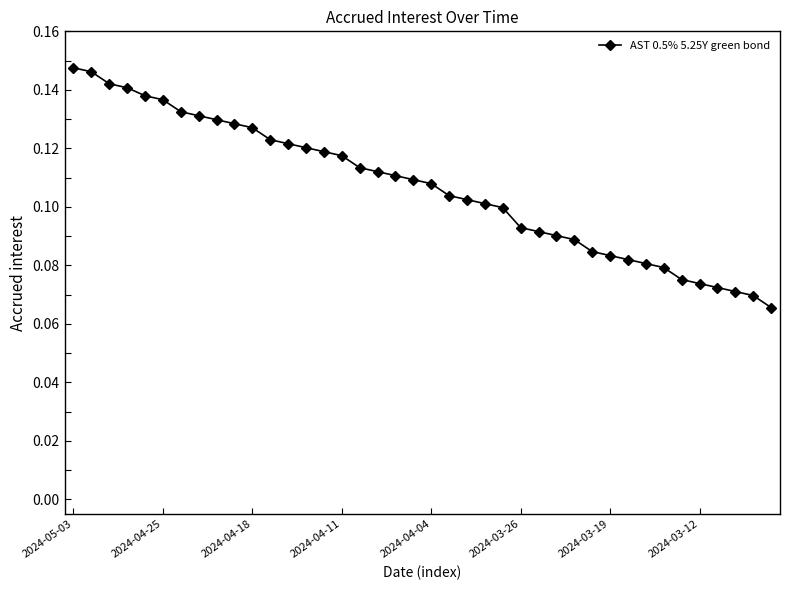

What is the sum of all values?

4.3